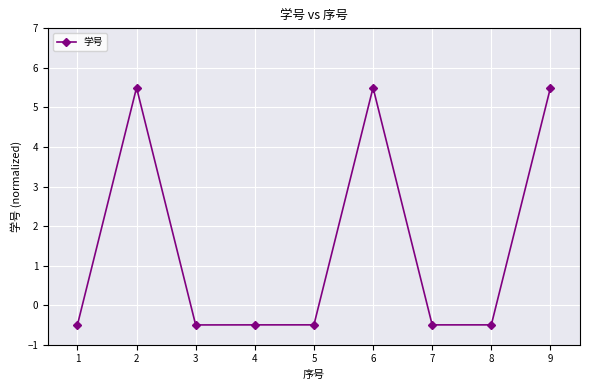

Reading left to right, extract all data points from this chart.

-0.5	5.5	-0.5	-0.5	-0.5	5.5	-0.5	-0.5	5.5